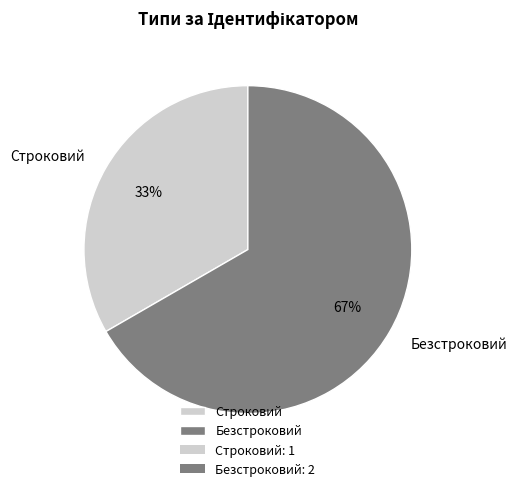

Is Строковий the majority of the pie?

No